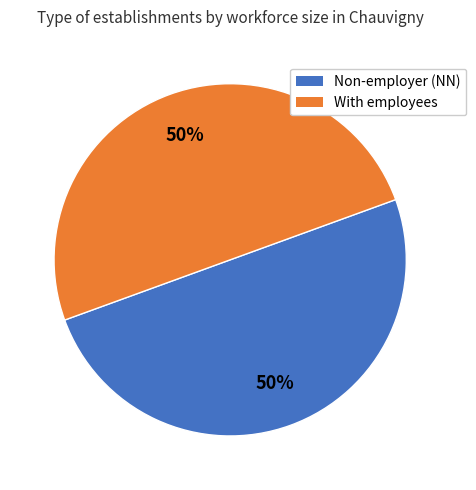

To the nearest percent, what is the average slice percentage?

50%